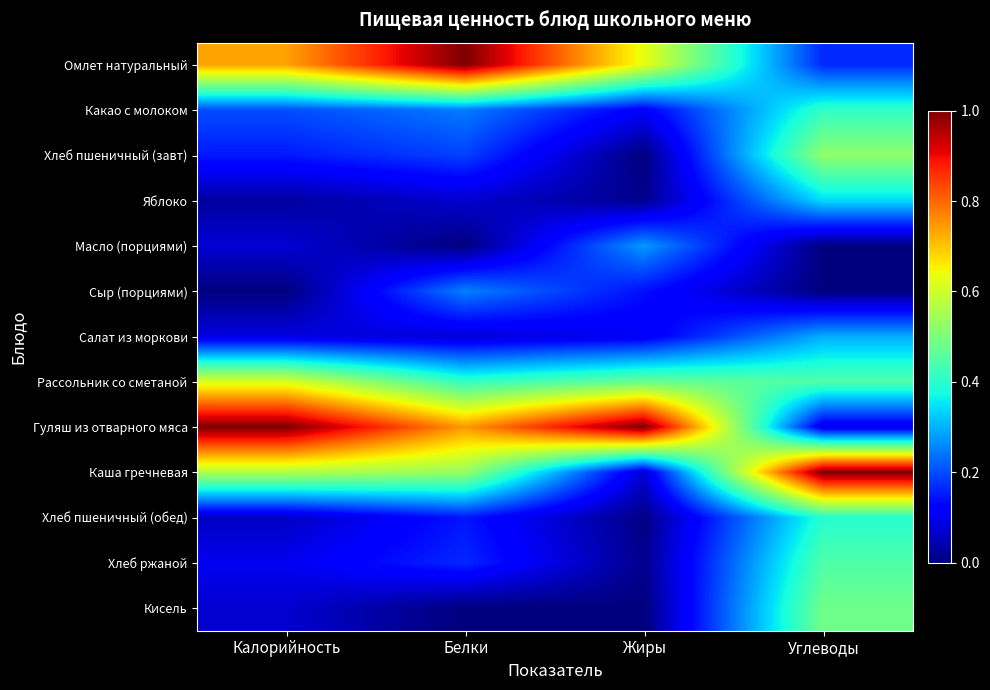

Reading left to right, extract all data points from this chart.

Омлет натуральный: Калорийность=0.7	Белки=1.0	Жиры=0.6	Углеводы=0.2
Какао с молоком: Калорийность=0.2	Белки=0.2	Жиры=0.1	Углеводы=0.4
Хлеб пшеничный (завт): Калорийность=0.1	Белки=0.2	Жиры=0.0	Углеводы=0.5
Яблоко: Калорийность=0.0	Белки=0.1	Жиры=0.0	Углеводы=0.3
Масло (порциями): Калорийность=0.1	Белки=0.0	Жиры=0.3	Углеводы=0.0
Сыр (порциями): Калорийность=0.0	Белки=0.3	Жиры=0.1	Углеводы=0.0
Салат из моркови: Калорийность=0.1	Белки=0.1	Жиры=0.1	Углеводы=0.3
Рассольник со сметаной: Калорийность=0.6	Белки=0.4	Жиры=0.5	Углеводы=0.4
Гуляш из отварного мяса: Калорийность=1.0	Белки=0.7	Жиры=1.0	Углеводы=0.1
Каша гречневая: Калорийность=0.6	Белки=0.5	Жиры=0.1	Углеводы=1.0
Хлеб пшеничный (обед): Калорийность=0.1	Белки=0.1	Жиры=0.0	Углеводы=0.4
Хлеб ржаной: Калорийность=0.1	Белки=0.2	Жиры=0.0	Углеводы=0.4
Кисель: Калорийность=0.1	Белки=0.0	Жиры=0.0	Углеводы=0.5